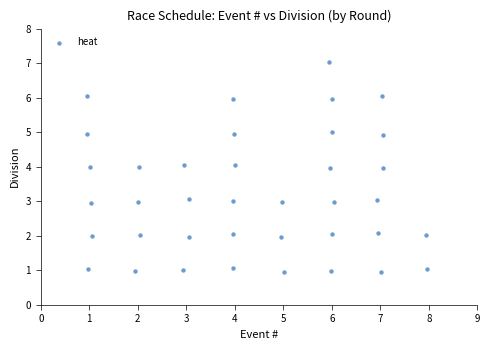

What is the range of Y values (max minus min)?

6.1